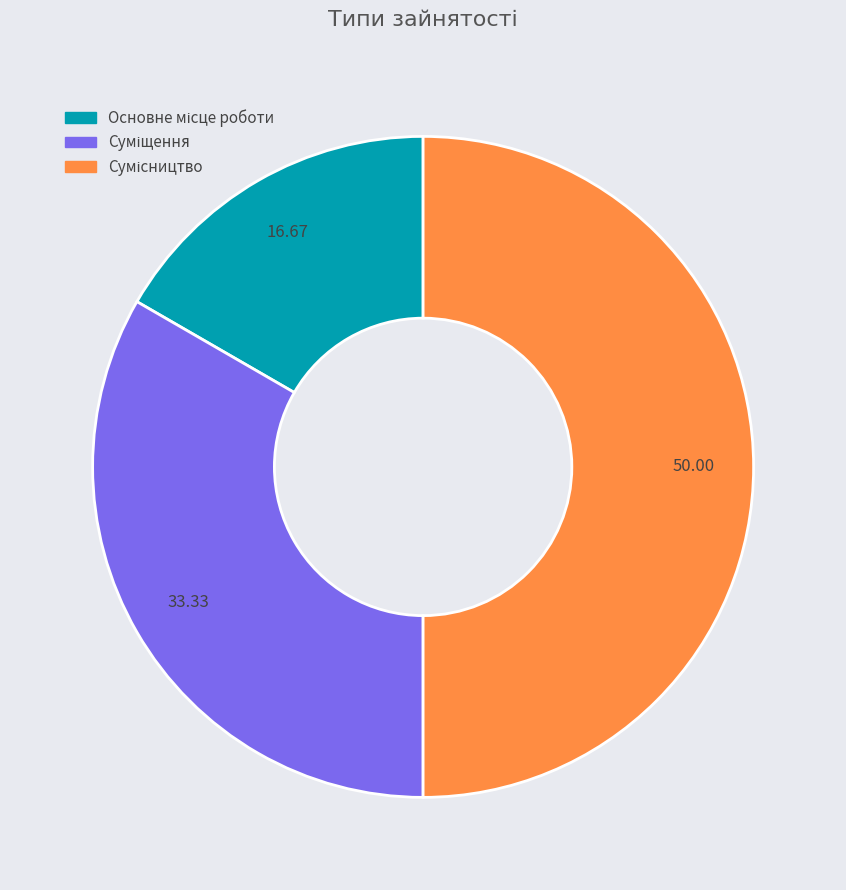

What is the largest slice in the pie chart?

Сумісництво